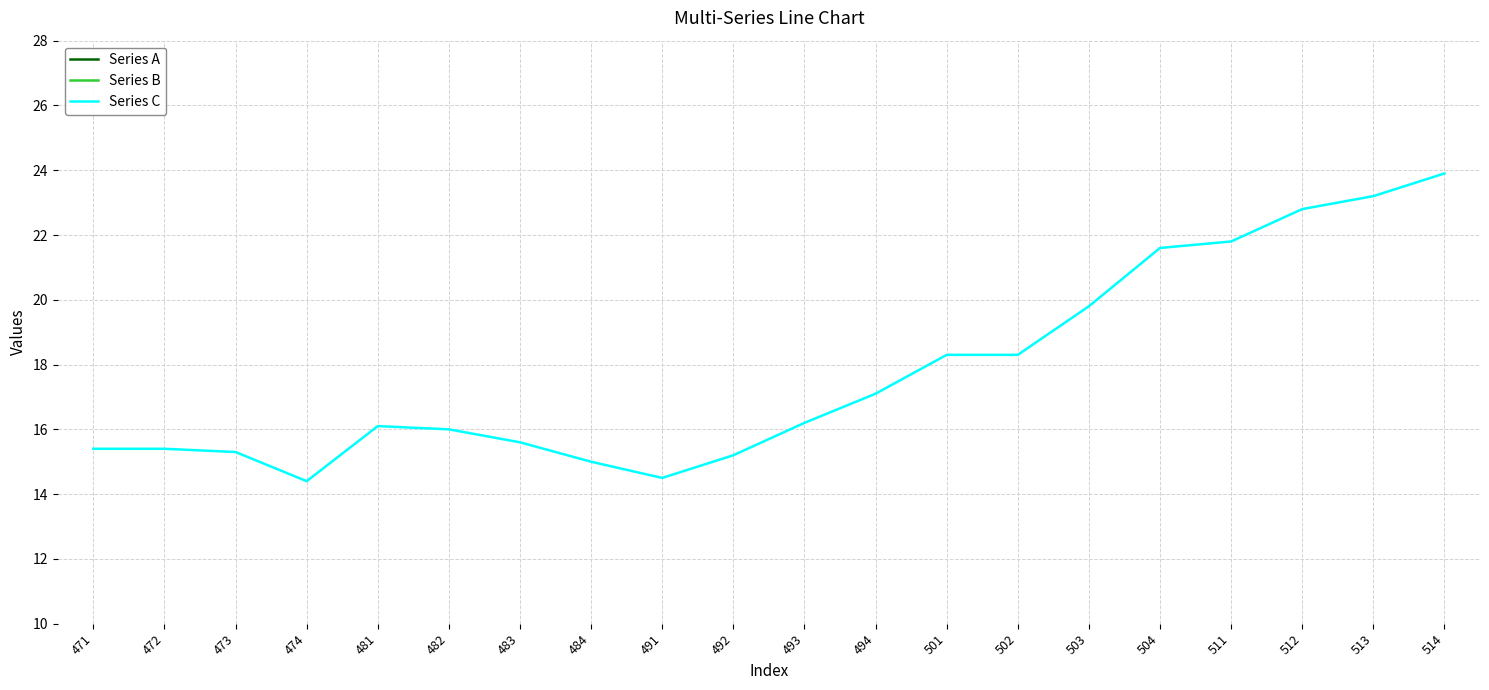

How many values in the Series B series exceed 113?

10